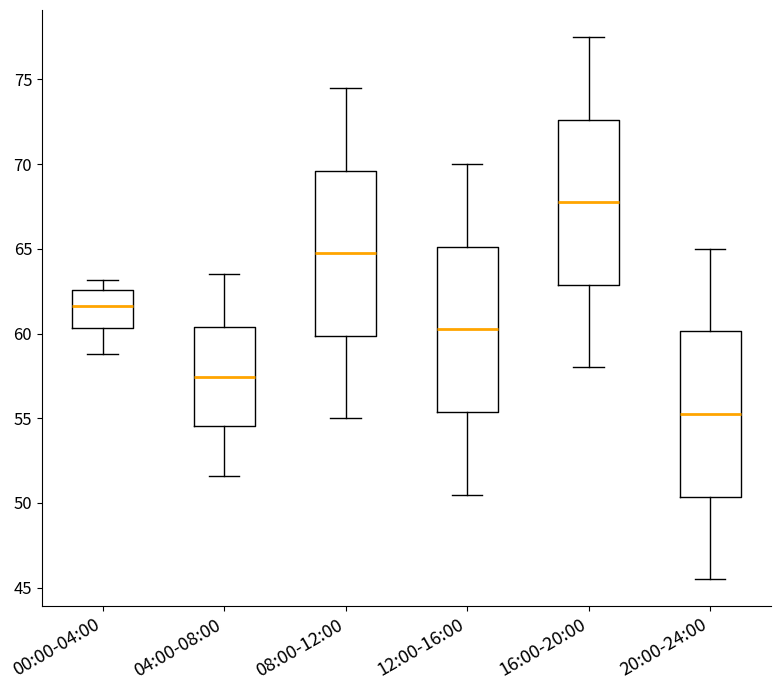

Reading left to right, read every box against the y-axis: the position of its median line, the range the box covers, and the ends of its whiskers. The values are not printed on the chart, so give them approximately, as read against the axis.

00:00-04:00: median 61.5, box 60.5 to 62.5, whiskers 59.0 to 63.0
04:00-08:00: median 57.5, box 54.5 to 60.5, whiskers 51.5 to 63.5
08:00-12:00: median 65.0, box 60.0 to 69.5, whiskers 55.0 to 74.5
12:00-16:00: median 60.5, box 55.5 to 65.0, whiskers 50.5 to 70.0
16:00-20:00: median 68.0, box 63.0 to 72.5, whiskers 58.0 to 77.5
20:00-24:00: median 55.5, box 50.5 to 60.0, whiskers 45.5 to 65.0